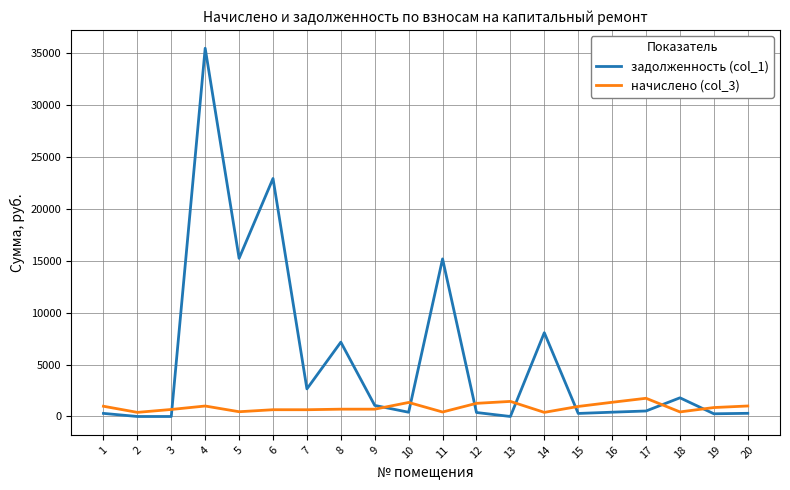

Where does the задолженность (col_1) series first go above 530?

4